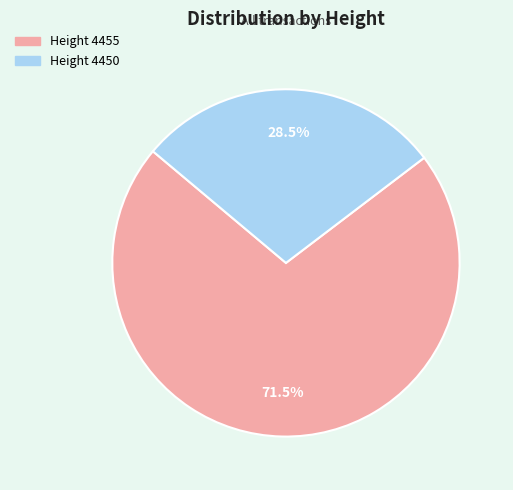

Does any single category account for the majority?

Yes